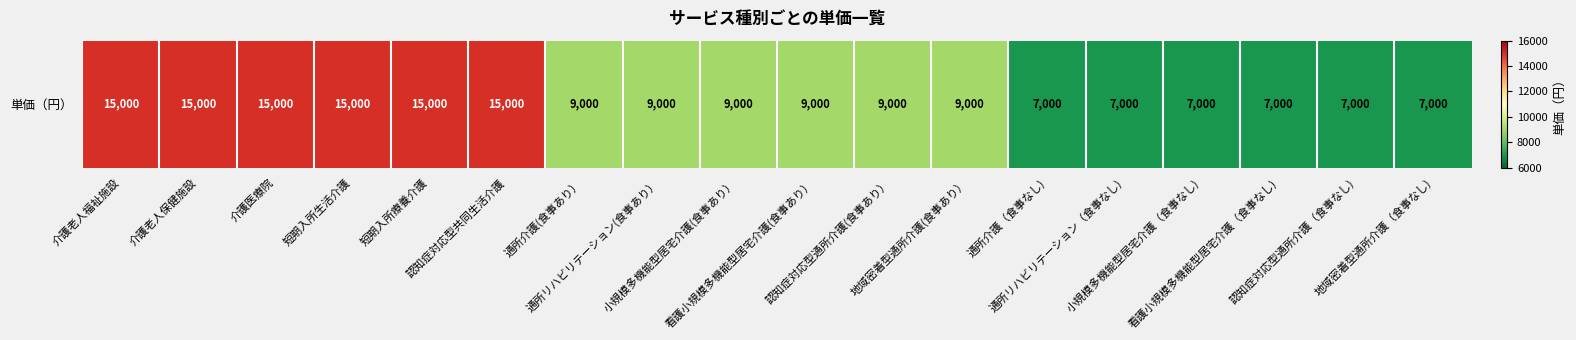

What is the difference between the maximum and minimum values?

8000